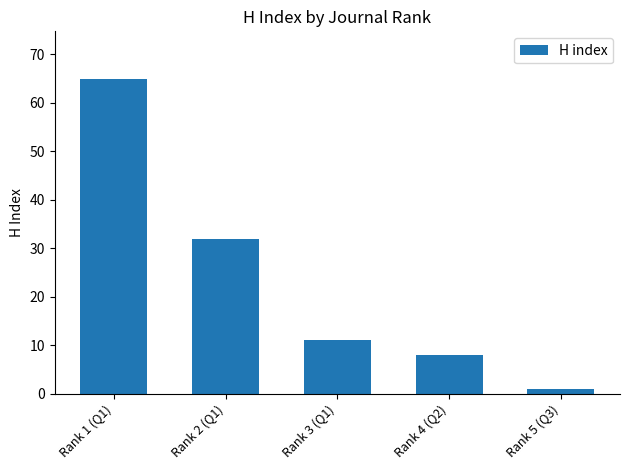

What is the change in value from Rank 2 (Q1) to Rank 3 (Q1)?

-21